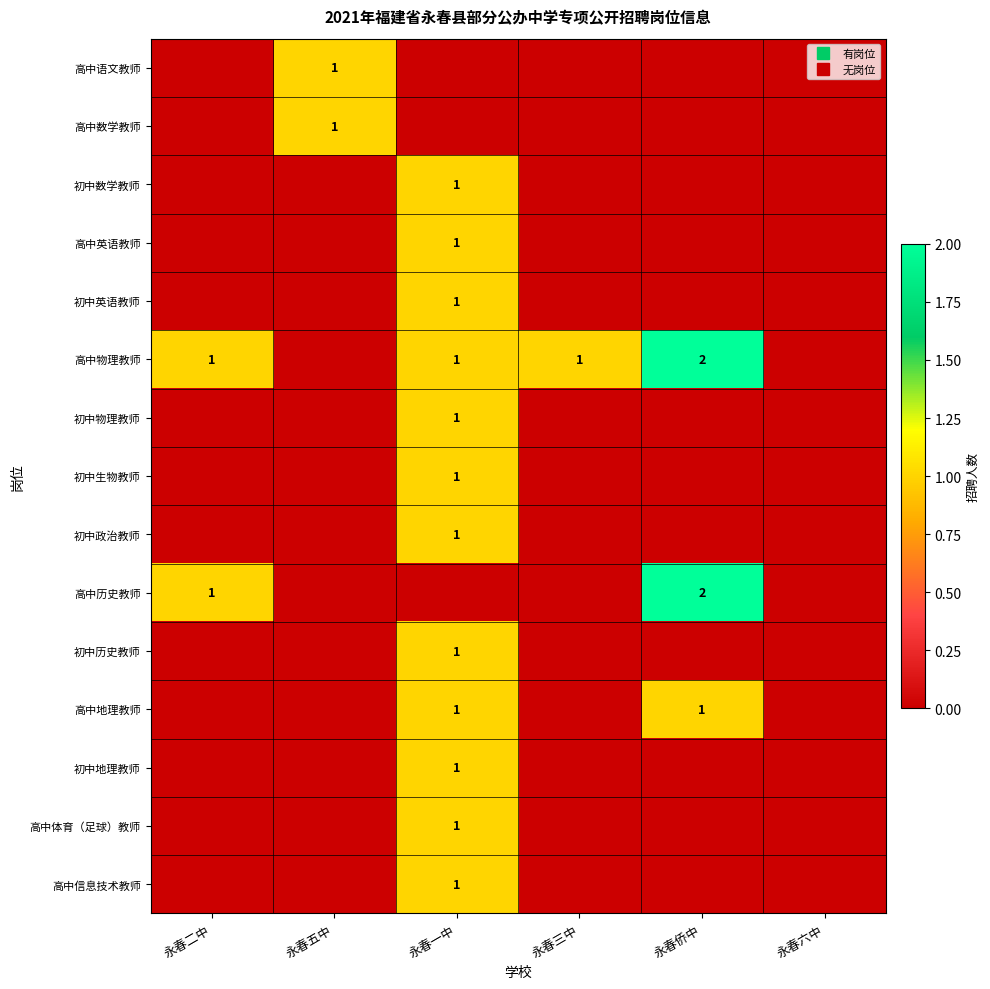

The 高中数学教师 series shows 1 at 永春五中. True or false?

False